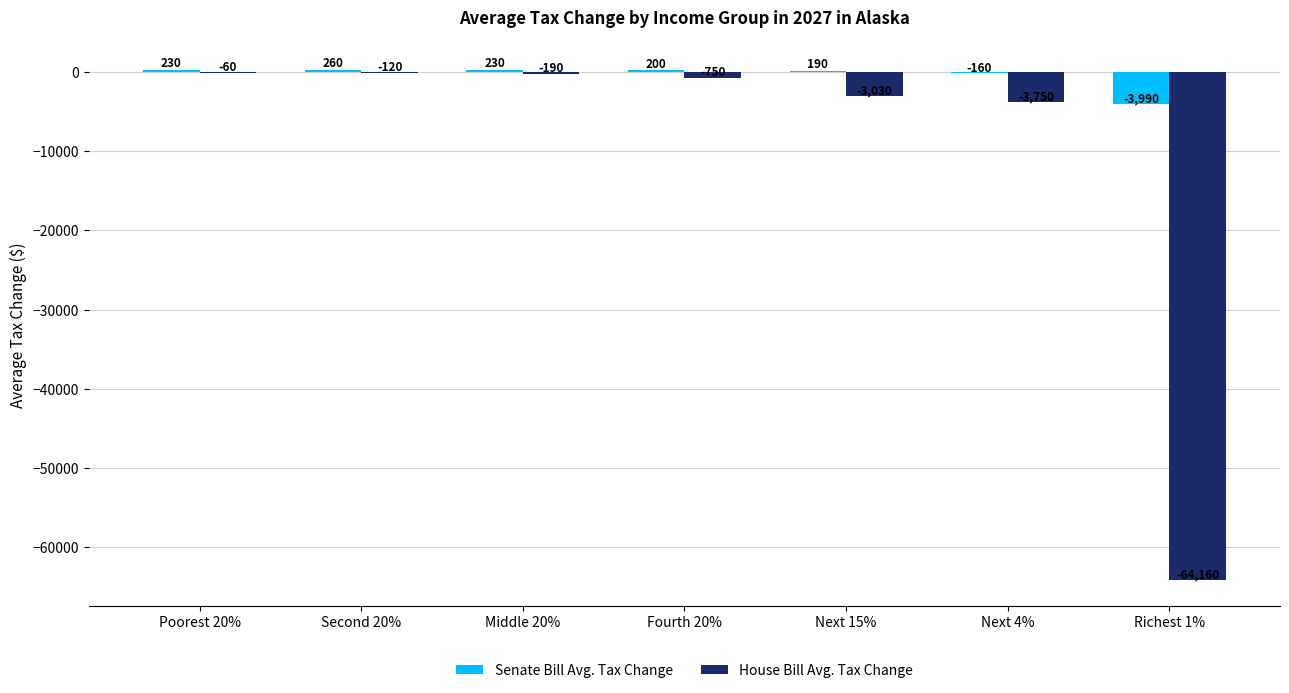

What is the highest value of the House Bill Avg. Tax Change series?

-60